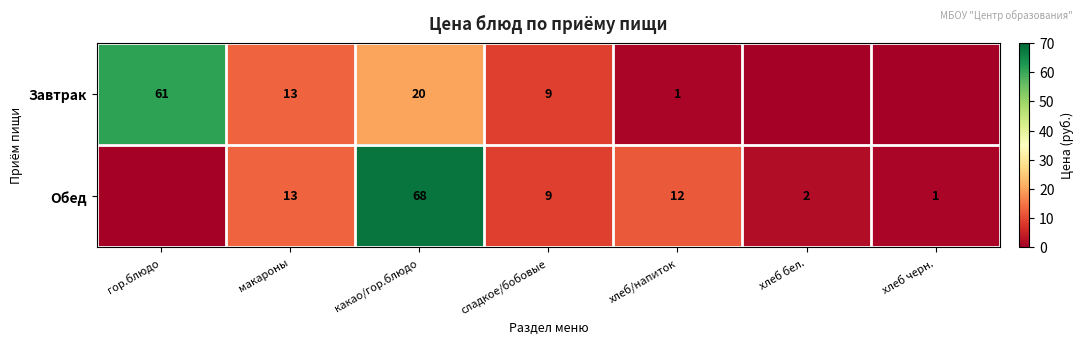

What is the difference between the Обед values at какао/гор.блюдо and сладкое/бобовые?

59